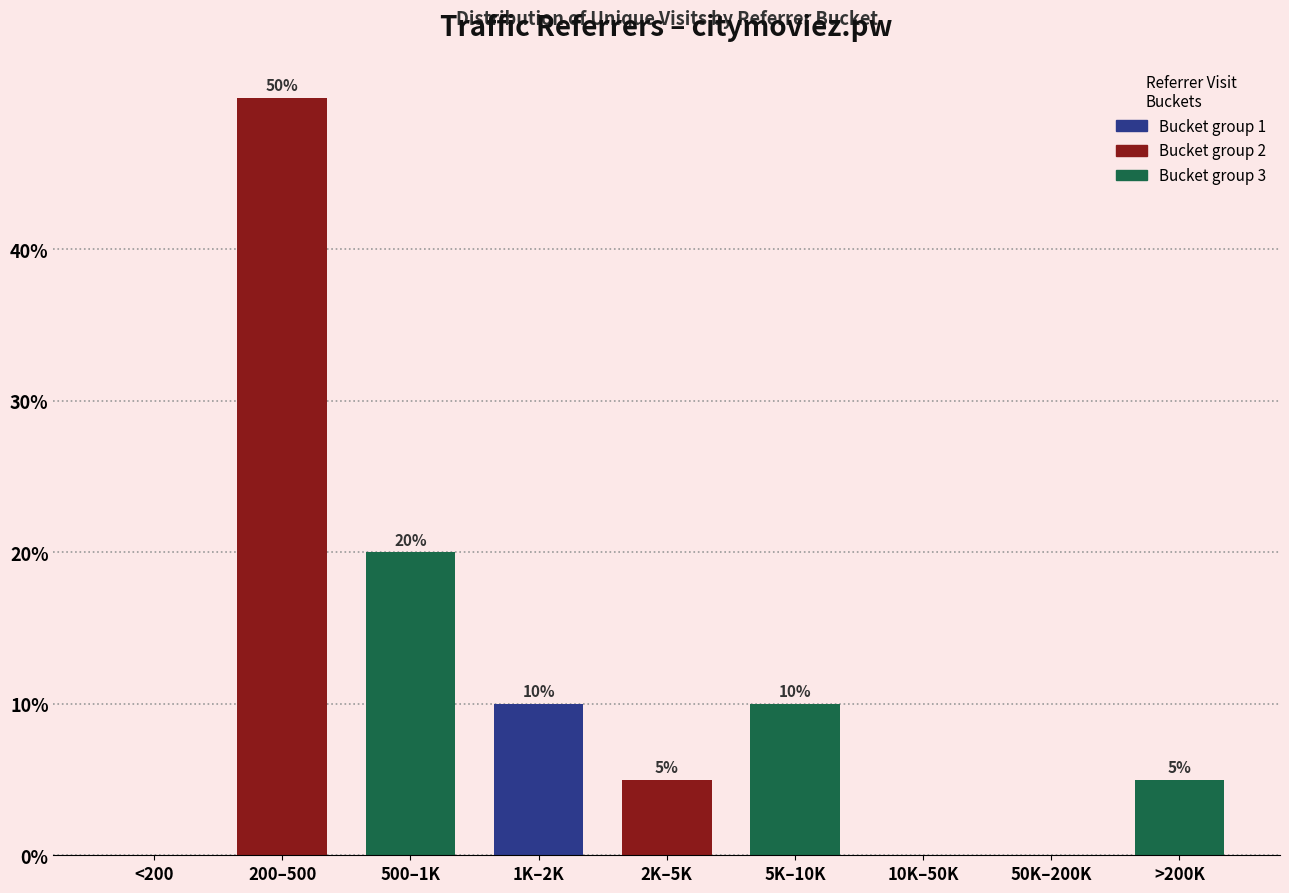

Reading left to right, transcribe all the data shown in this chart.

<200=0	200–500=50	500–1K=20	1K–2K=10	2K–5K=5	5K–10K=10	10K–50K=0	50K–200K=0	>200K=5